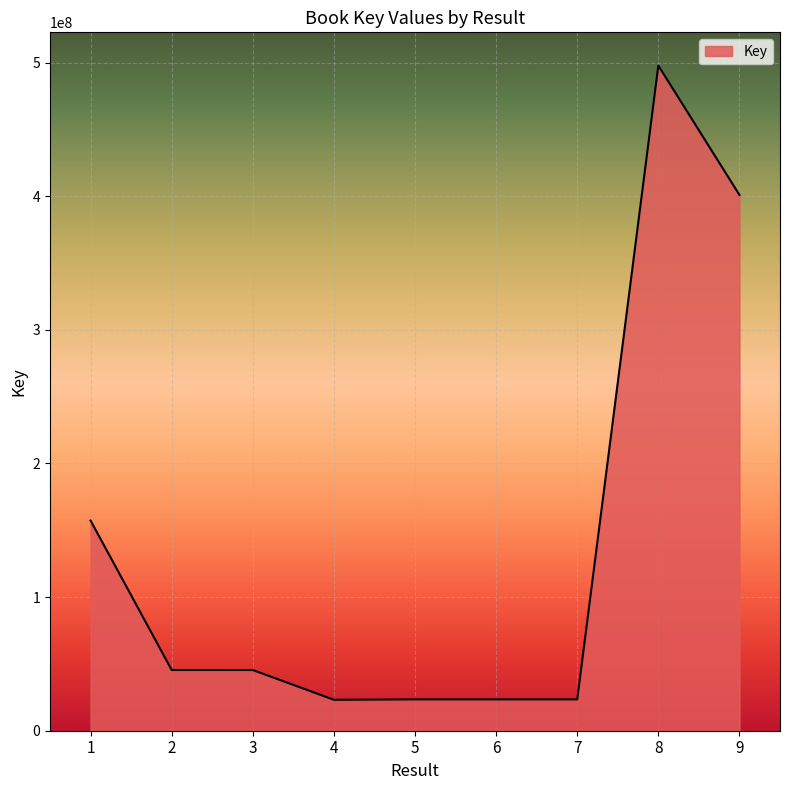

What is the difference between the values at 5 and 9?

377490490